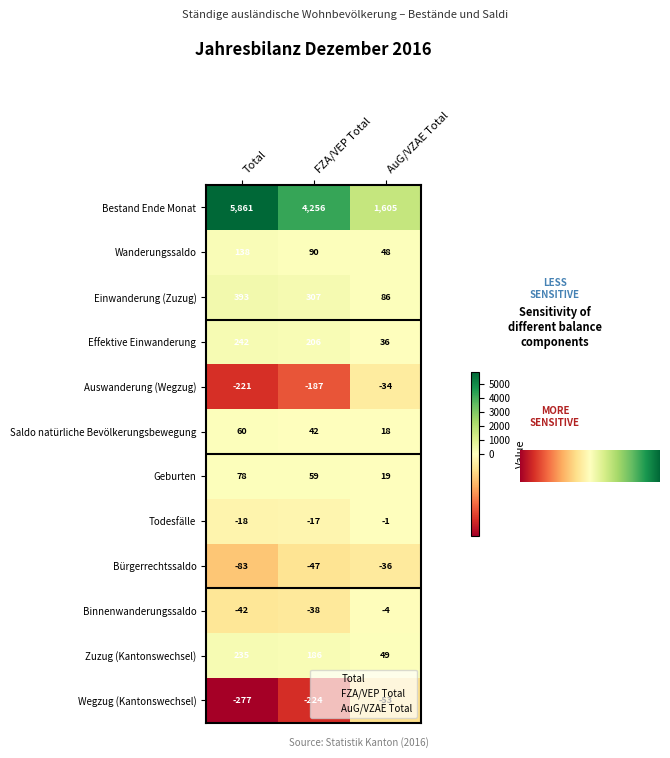

Is the value of Geburten at FZA/VEP Total greater than the value of Zuzug (Kantonswechsel) at AuG/VZAE Total?

Yes